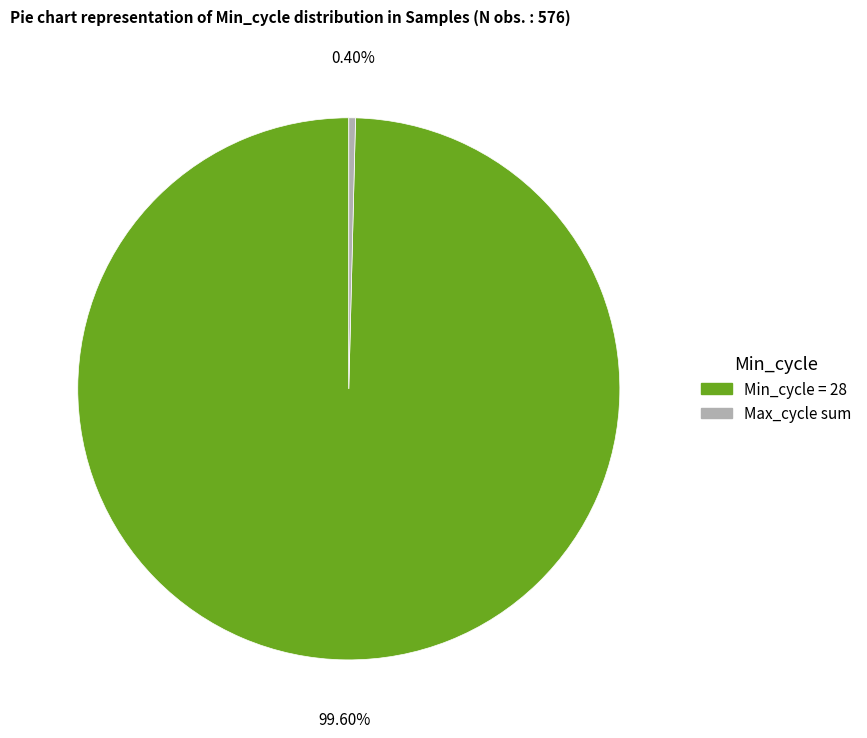

Is there a majority slice in this chart?

Yes